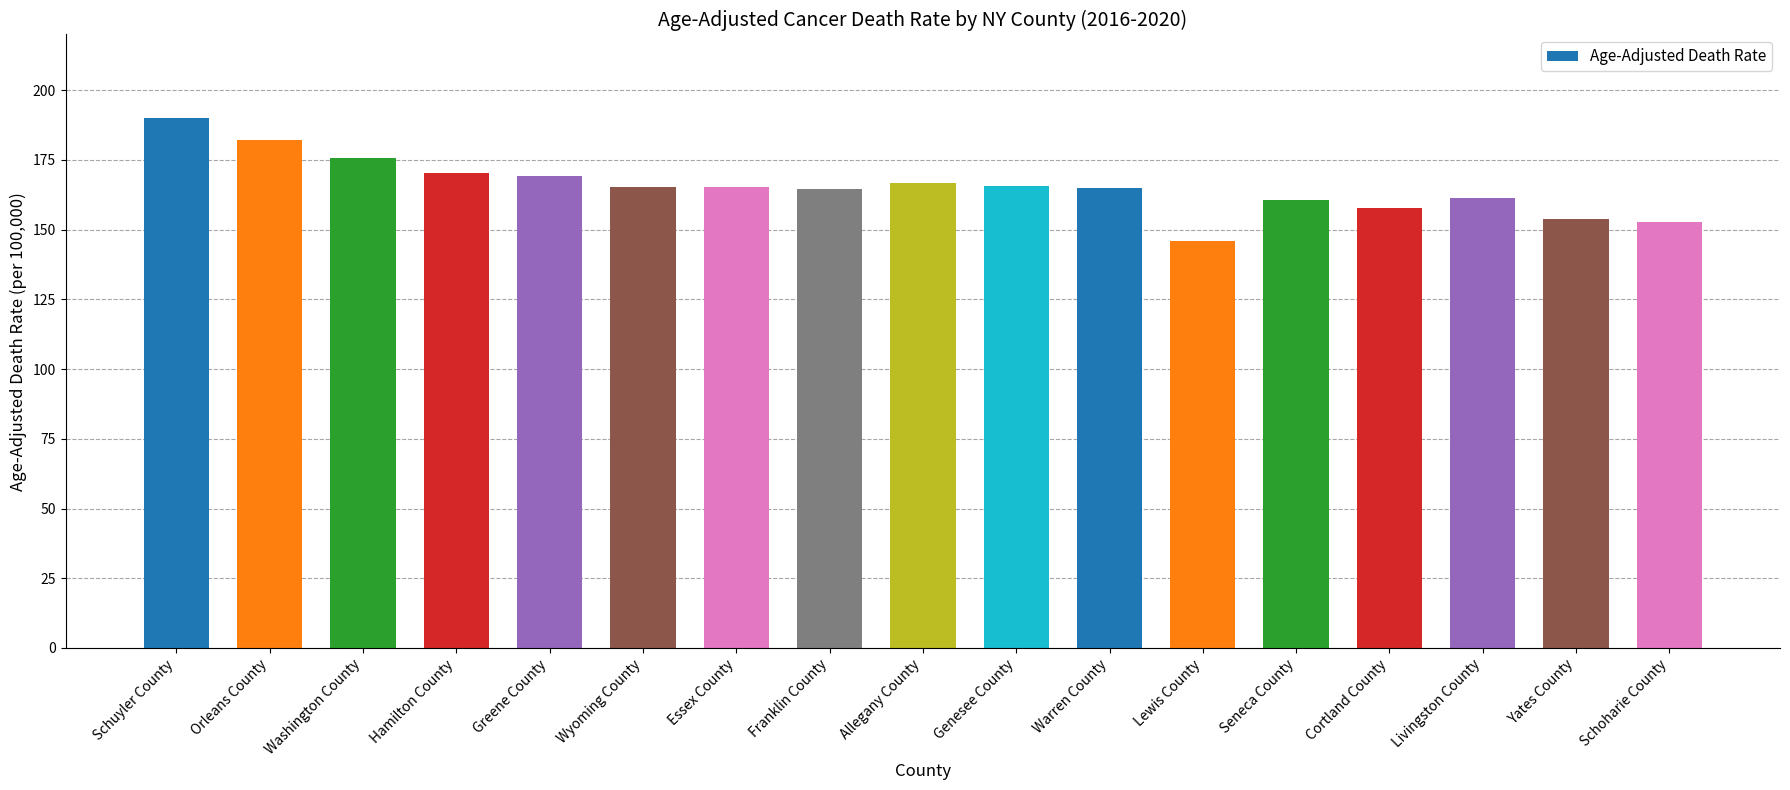

What is the change in value from Schuyler County to Cortland County?

-32.2